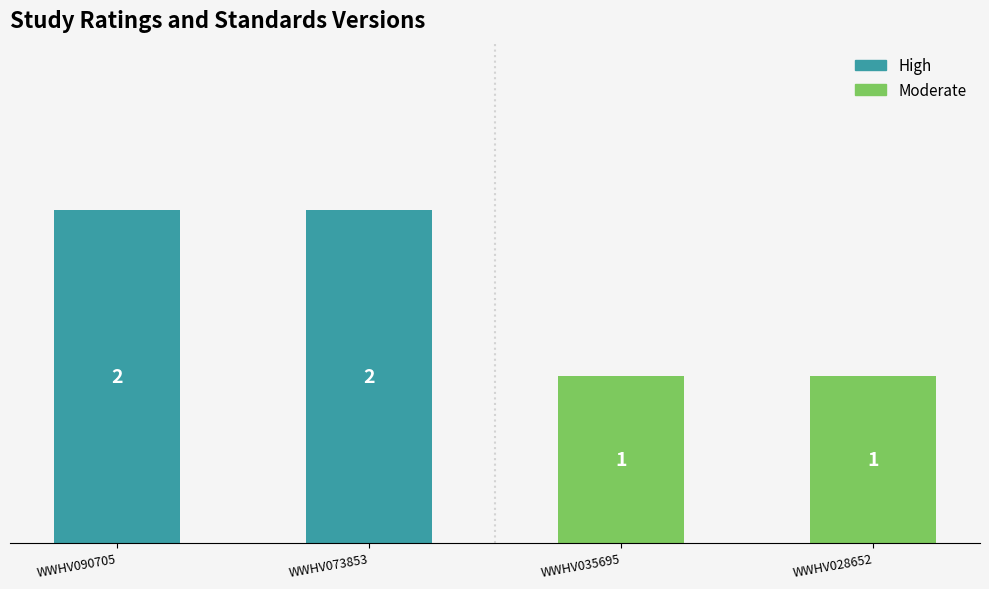

At how many categories does at least one series exceed 1?

2